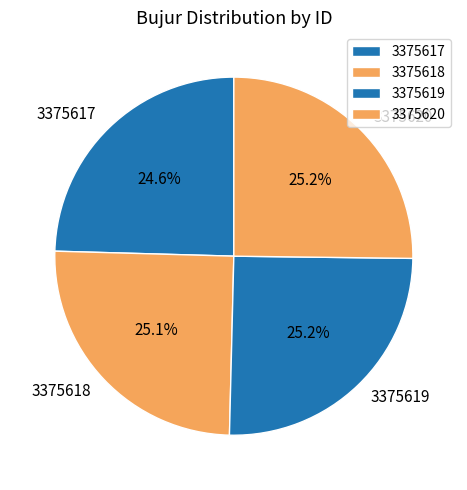

How many segments does this pie chart have?

4